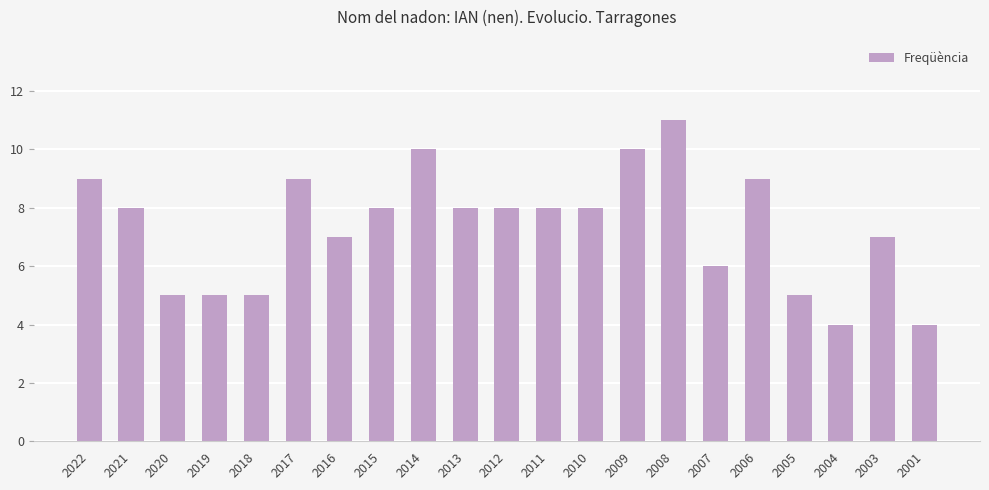

Reading left to right, transcribe all the data shown in this chart.

2022=9	2021=8	2020=5	2019=5	2018=5	2017=9	2016=7	2015=8	2014=10	2013=8	2012=8	2011=8	2010=8	2009=10	2008=11	2007=6	2006=9	2005=5	2004=4	2003=7	2001=4